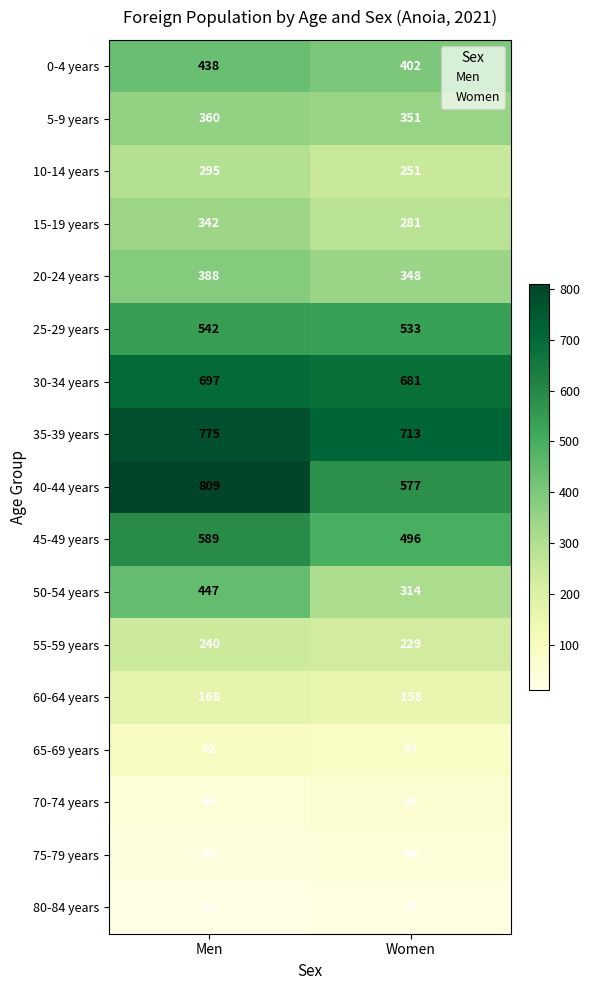

What is the maximum value for 45-49 years?

589